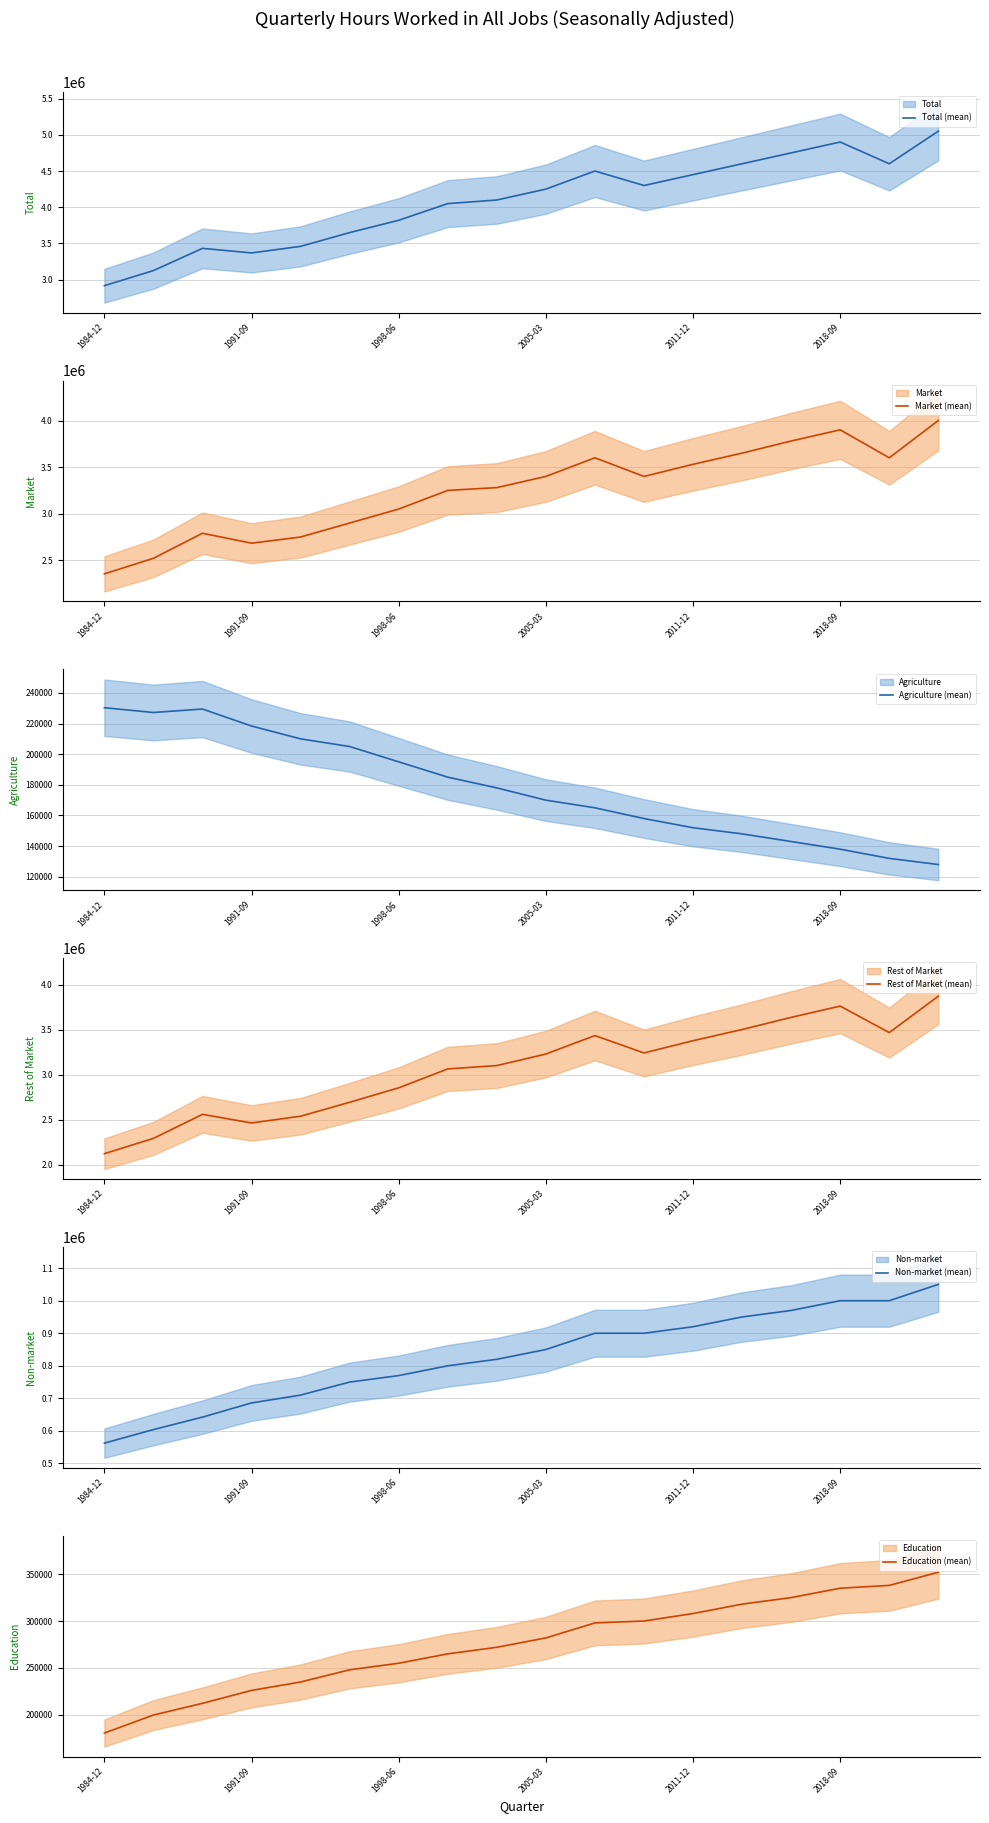

At which category does the chart reach its minimum across all series?

17